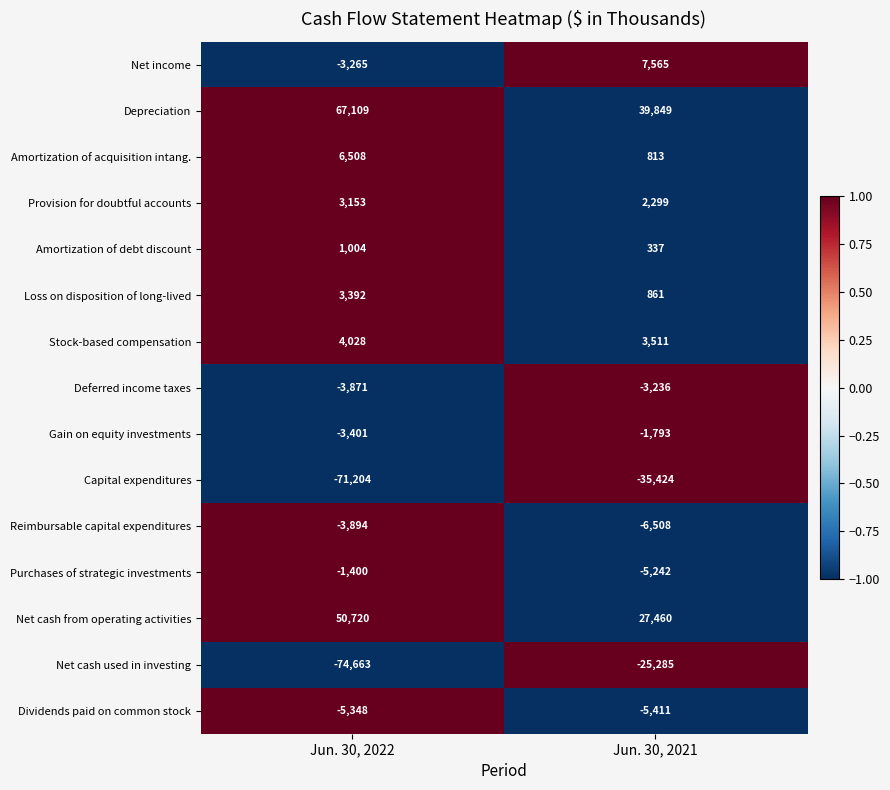

Is it true that Dividends paid on common stock equals -5411 at Jun. 30, 2021?

True